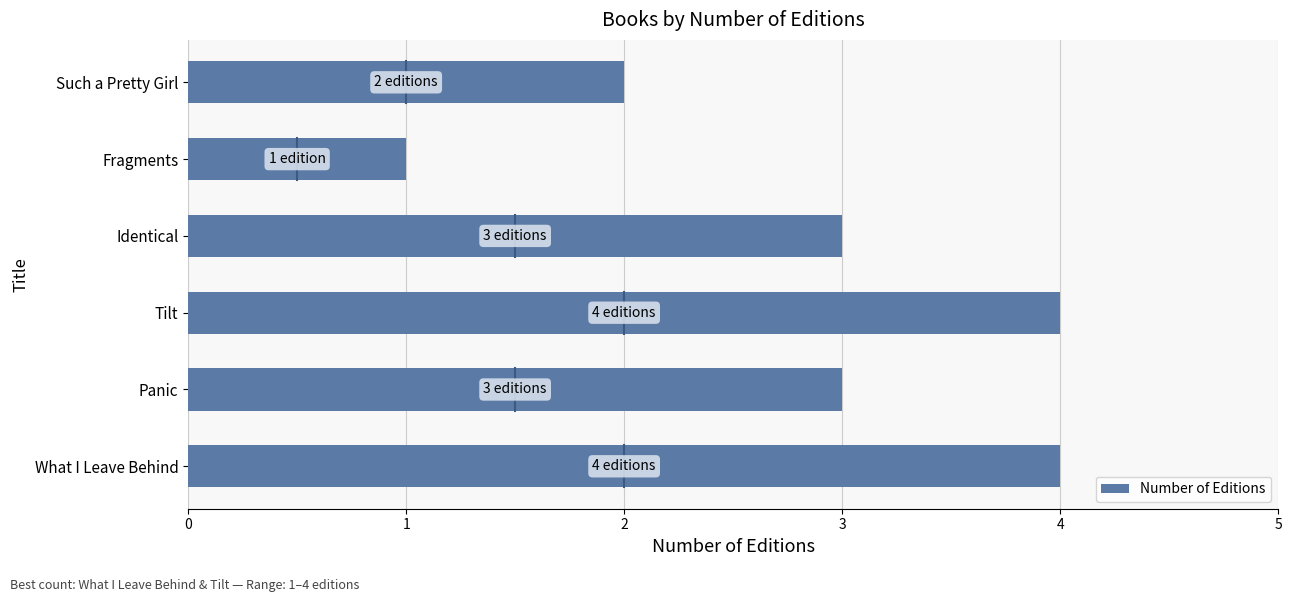

Reading bottom to top, extract all data points from this chart.

What I Leave Behind=4	Panic=3	Tilt=4	Identical=3	Fragments=1	Such a Pretty Girl=2